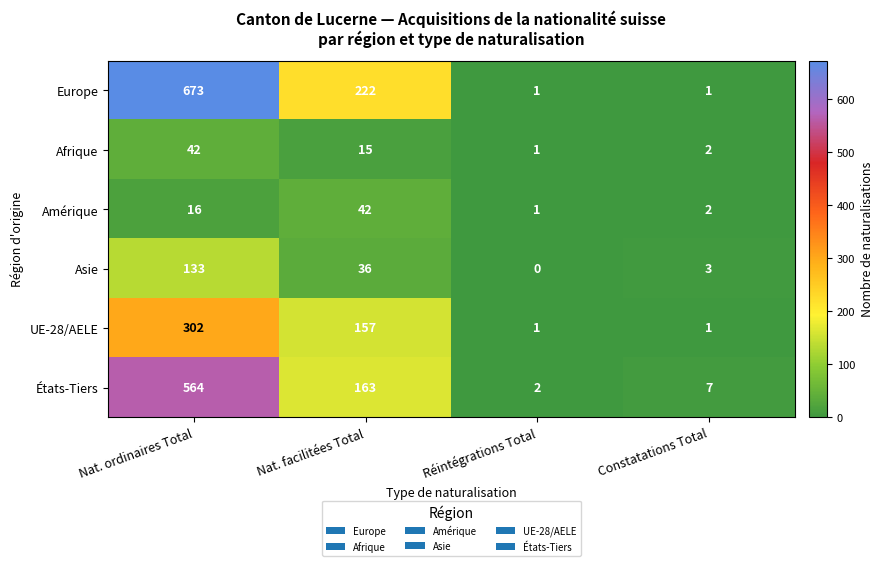

At which label is Afrique closest to 21?

Nat. facilitées Total